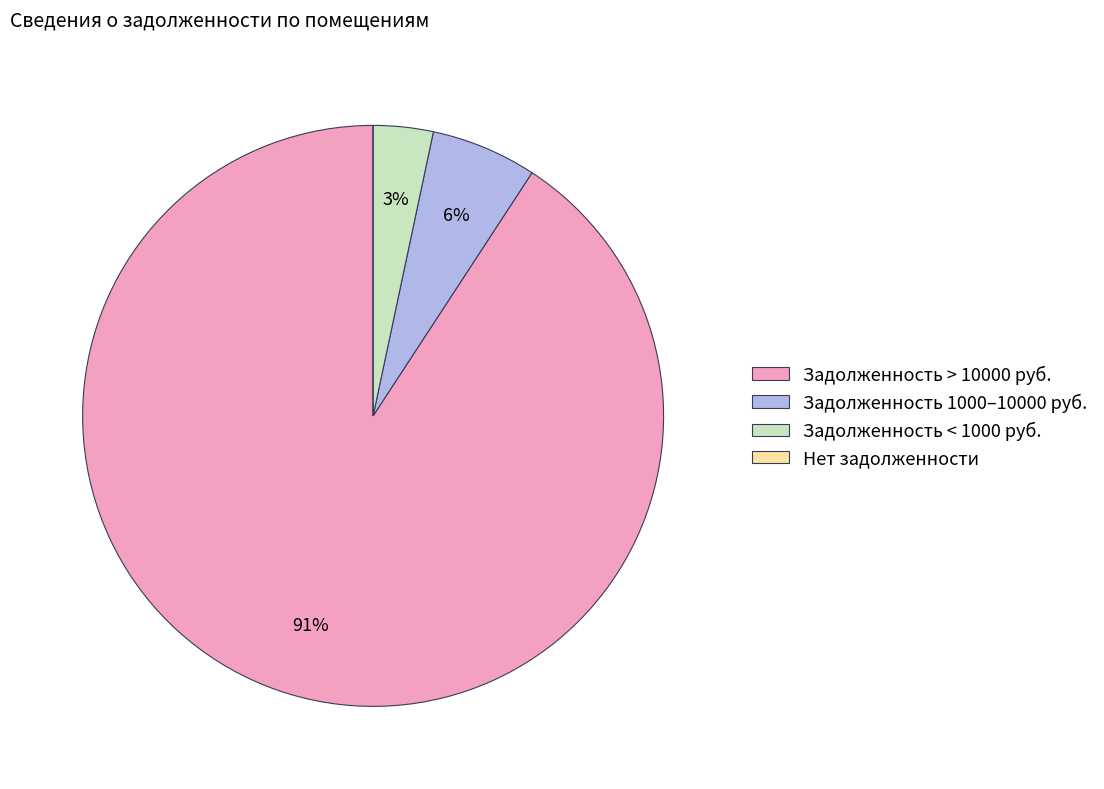

Which slice is the largest?

Задолженность > 10000 руб.